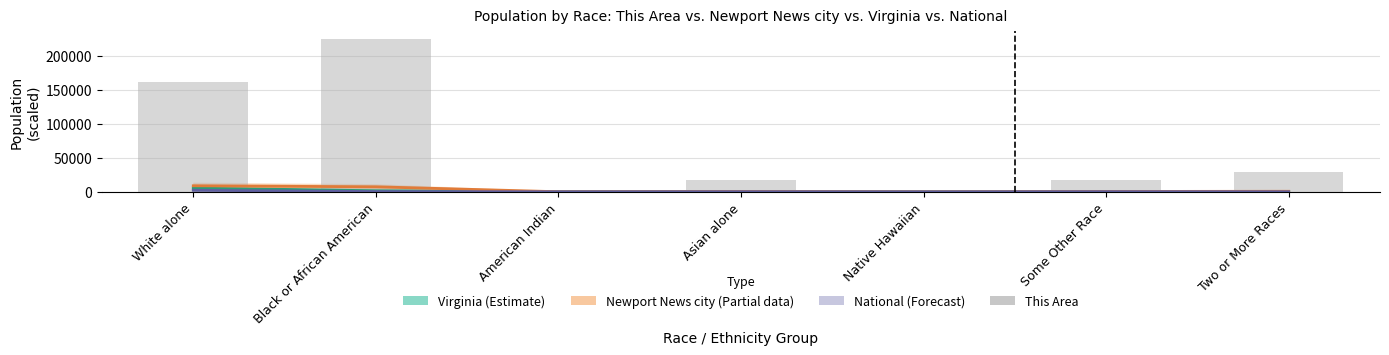

Reading right to left, extract all data points from this chart.

Virginia (Estimate): Two or More Races=233.4	Some Other Race=254.3	Native Hawaiian=6.0	Asian alone=439.9	American Indian=29.2	Black or African American=1551.4	White alone=5486.9
Newport News city (Partial): Two or More Races=771.5	Some Other Race=485.0	Native Hawaiian=31.5	Asian alone=495.6	American Indian=85.1	Black or African American=7351.4	White alone=8851.8
National (Forecast): Two or More Races=90.1	Some Other Race=191.1	Native Hawaiian=5.4	Asian alone=146.7	American Indian=29.3	Black or African American=389.3	White alone=2235.5
This Area: Two or More Races=28880.0	Some Other Race=17920.0	Native Hawaiian=880.0	Asian alone=17760.0	American Indian=2000.0	Black or African American=224800.0	White alone=162160.0